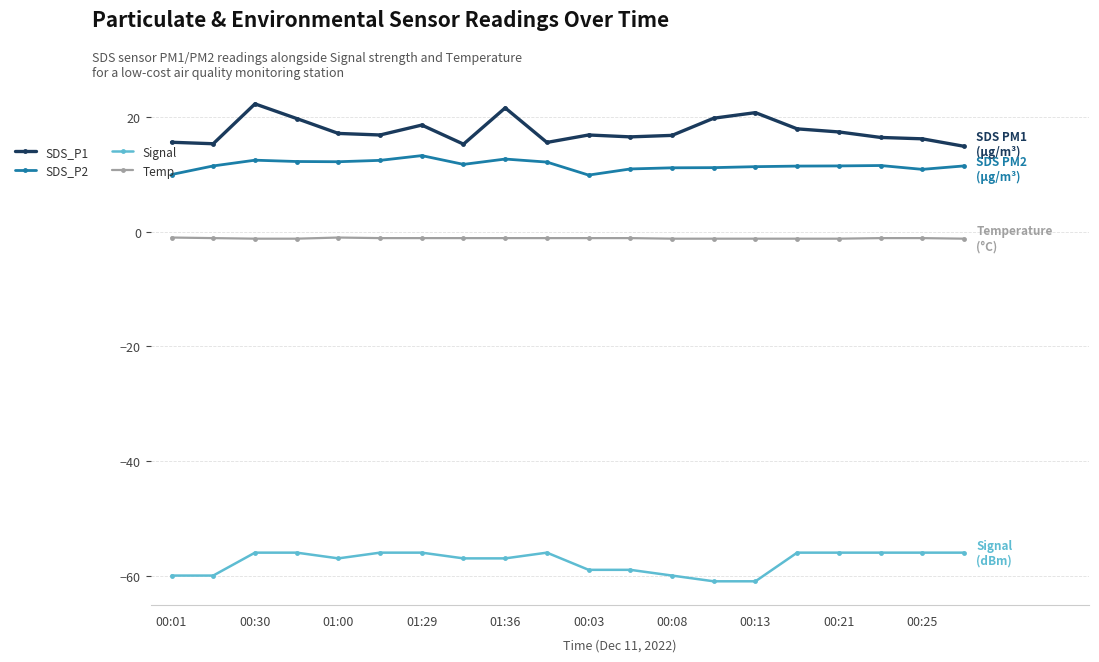

What is the value of the Signal point at the 2nd from the left?

-60.0